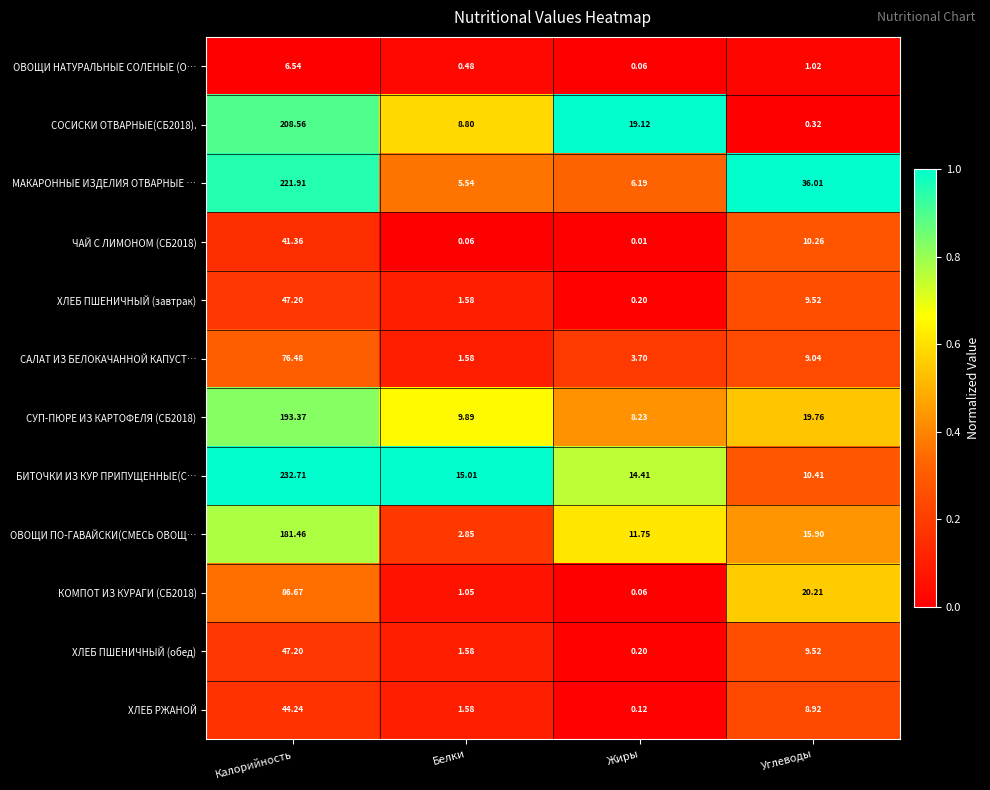

At which category does the chart reach its peak across all series?

Калорийность